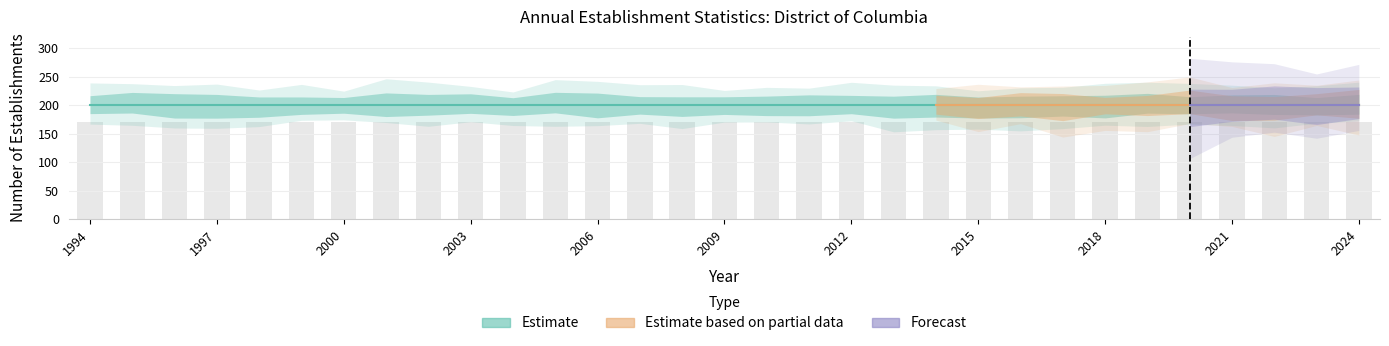

Rank the categories by Total Establishments value from highest to lowest.

1994, 1995, 1996, 1997, 1998, 1999, 2000, 2001, 2002, 2003, 2004, 2005, 2006, 2007, 2008, 2009, 2010, 2011, 2012, 2013, 2014, 2015, 2016, 2017, 2018, 2019, 2020, 2021, 2022, 2023, 2024